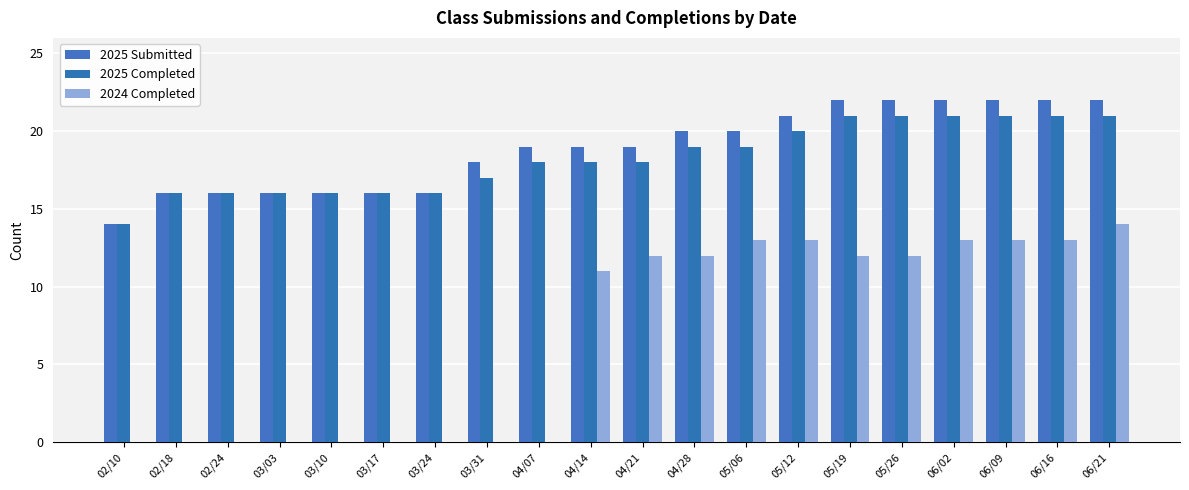

Is the value of 2024 Completed at 06/09 greater than the value of 2025 Submitted at 03/10?

No